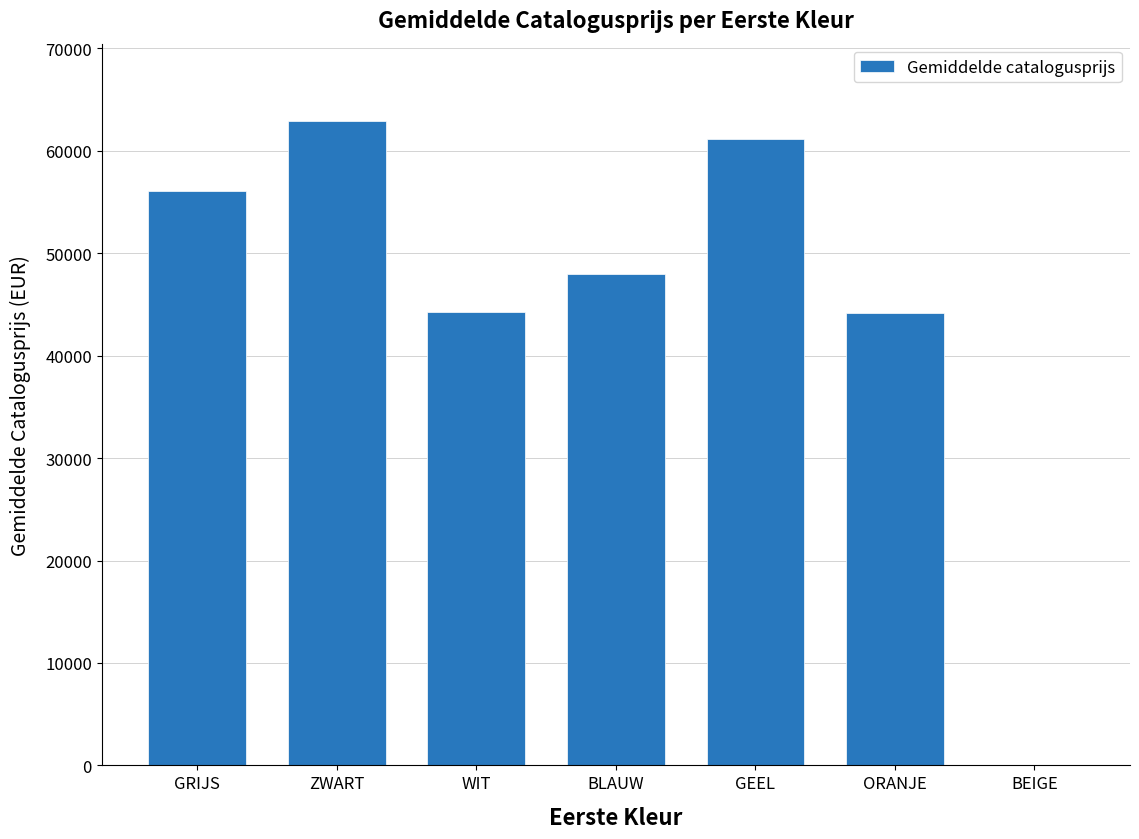

Which has a higher value, BLAUW or ORANJE?

BLAUW